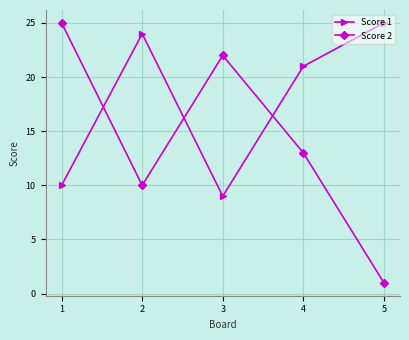

Where does the Score 1 series first go above 21?

2